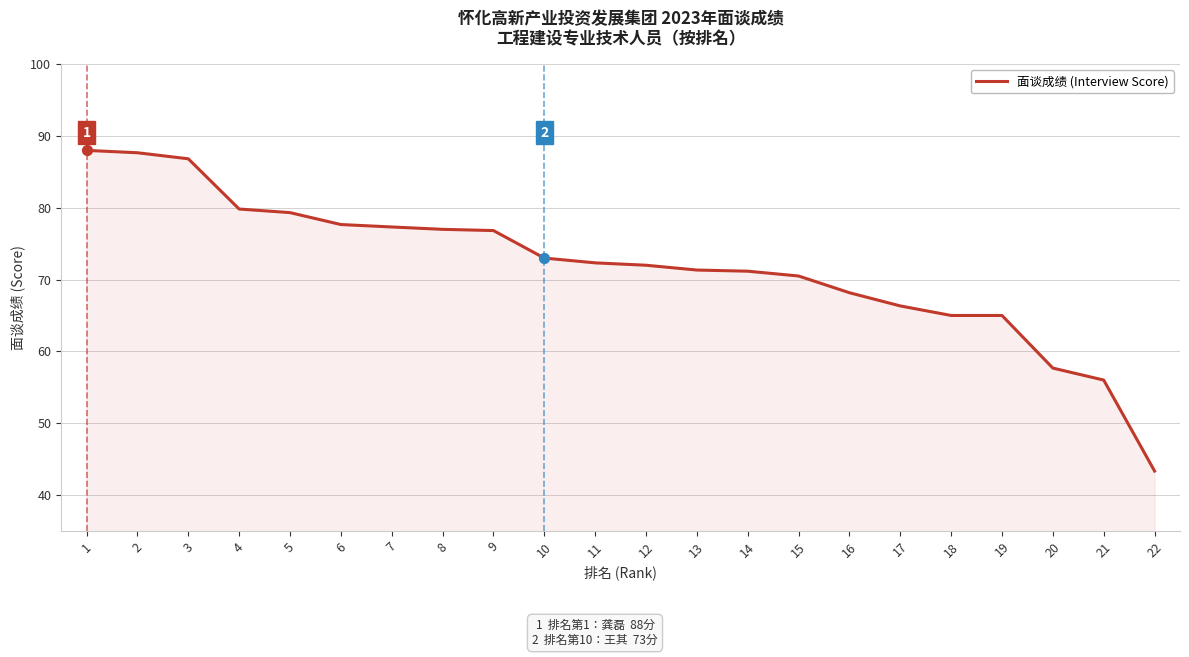

Approximately how many times larger is the value at 21 compared to 12?

0.8